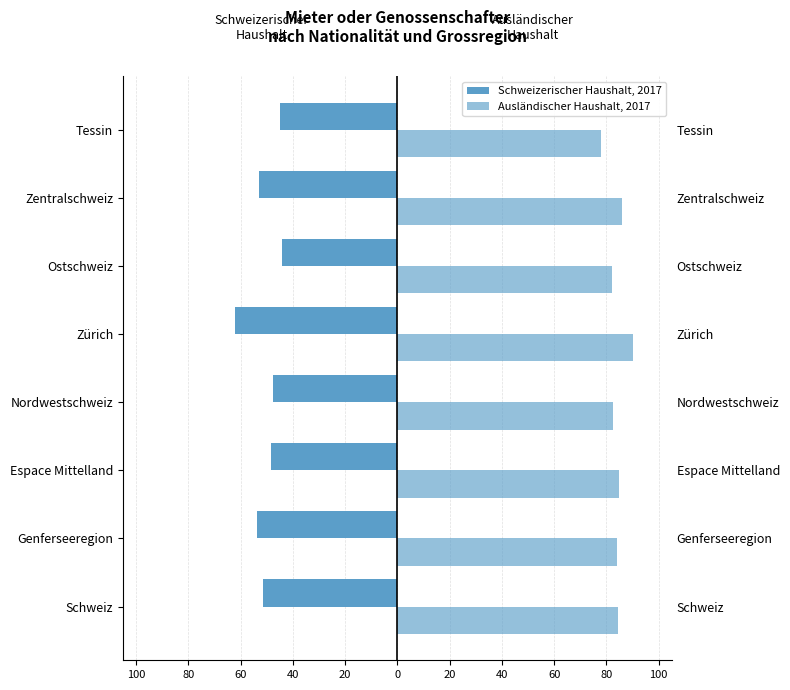

True or false: Ausländischer Haushalt has a value of 55.5 at Genferseeregion.

False